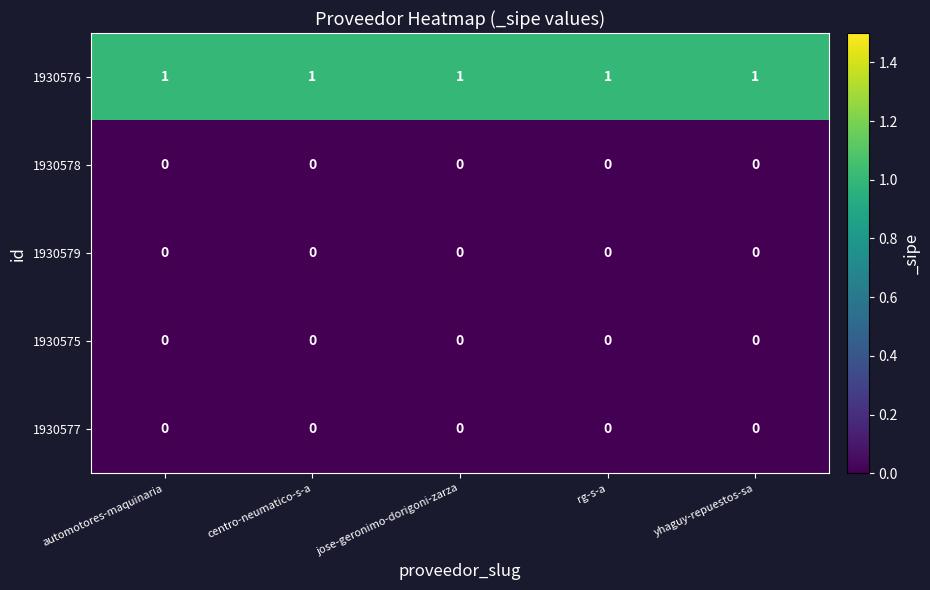

Which series has the largest total across all categories?

1930576